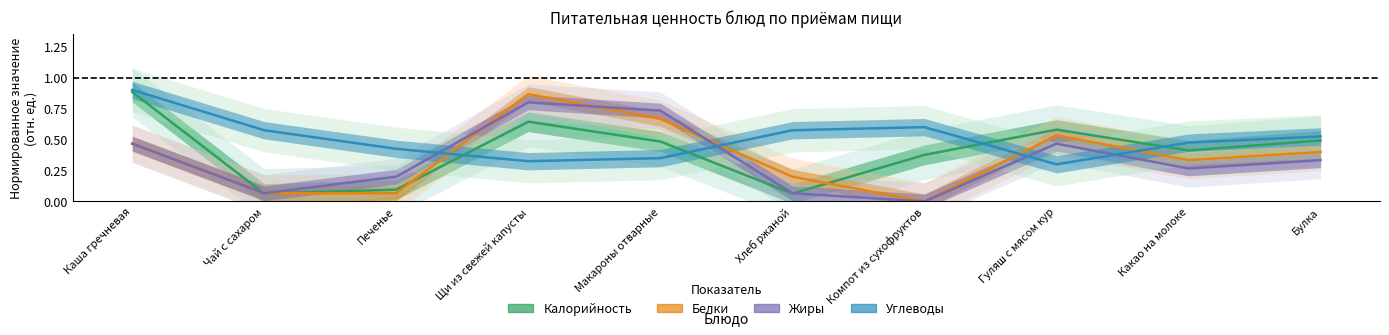

What is the label of the 3rd point from the right?

Гуляш с мясом кур